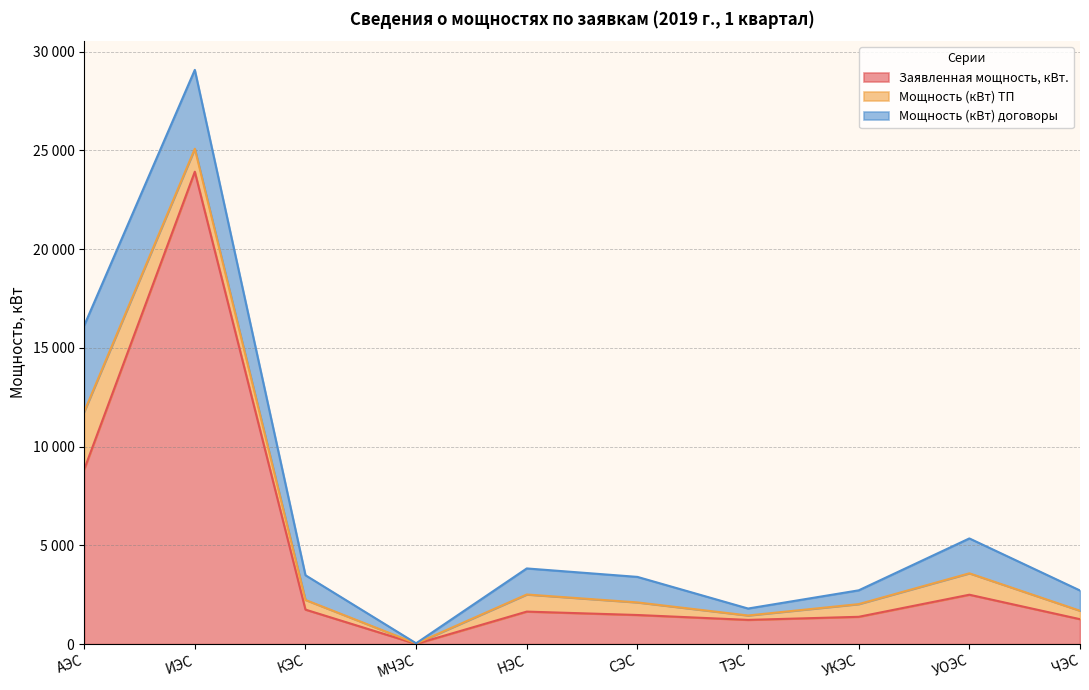

Reading left to right, list all the values displayed in this chart.

Заявленная мощность, кВт.: АЭС=8838.6	ИЭС=23918.0	КЭС=1745.0	МЧЭС=10.0	НЭС=1644.7	СЭС=1472.6	ТЭС=1225.3	УКЭС=1381.0	УОЭС=2499.5	ЧЭС=1260.8
Мощность (кВт) ТП: АЭС=2920.5	ИЭС=1163.5	КЭС=490.7	МЧЭС=20.0	НЭС=866.5	СЭС=636.7	ТЭС=223.1	УКЭС=643.0	УОЭС=1083.9	ЧЭС=426.5
Мощность (кВт) договоры: АЭС=4367.6	ИЭС=3991.8	КЭС=1250.0	МЧЭС=10.0	НЭС=1319.0	СЭС=1292.7	ТЭС=352.0	УКЭС=698.0	УОЭС=1766.3	ЧЭС=1026.0